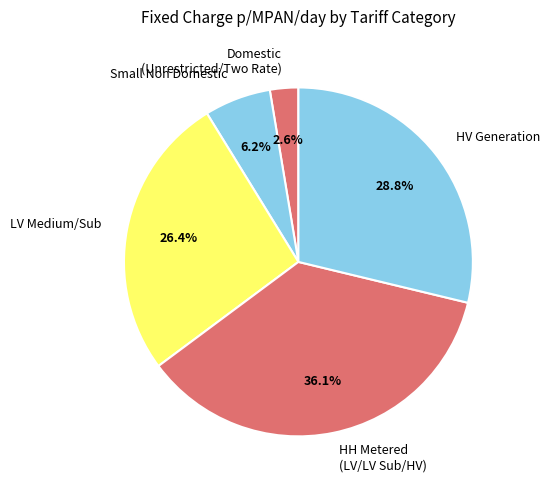

Which category has the biggest portion of the pie?

HH Metered (LV/LV Sub/HV)